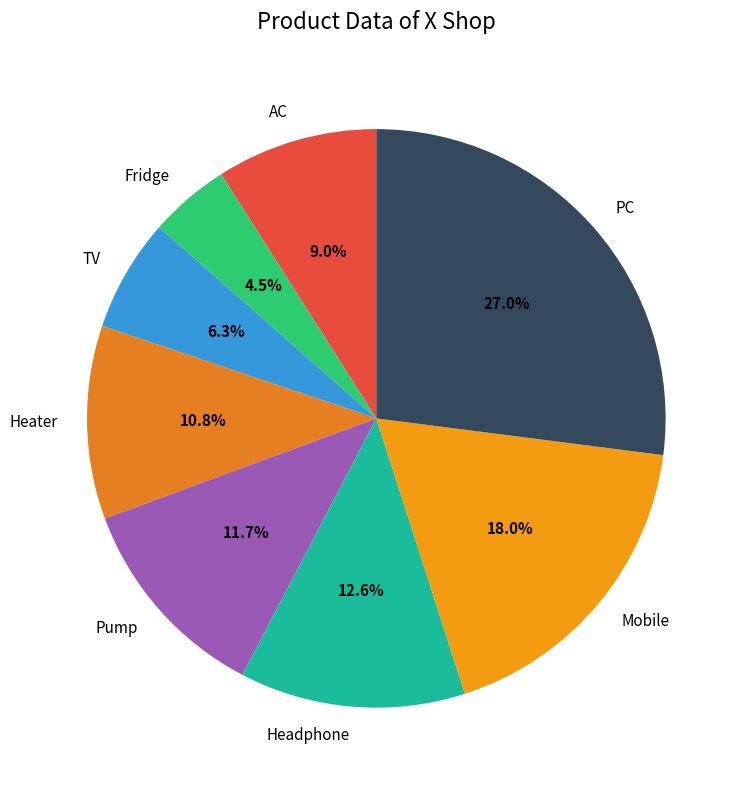

What is the smallest slice in the pie chart?

Fridge